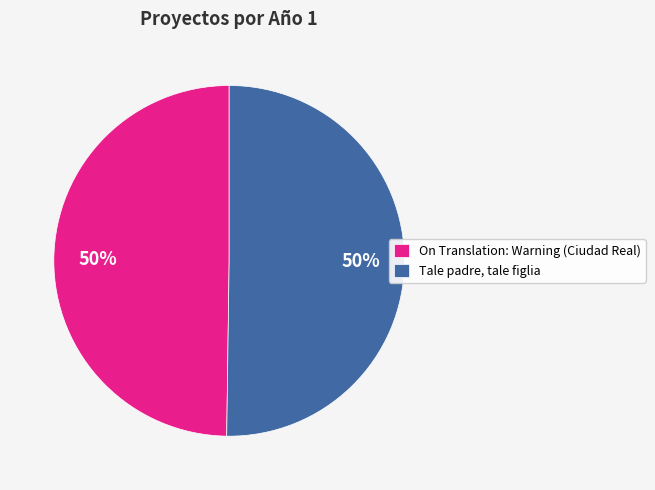

To the nearest percent, what is the combined percentage of On Translation: Warning (Ciudad Real) and Tale padre, tale figlia?

100%